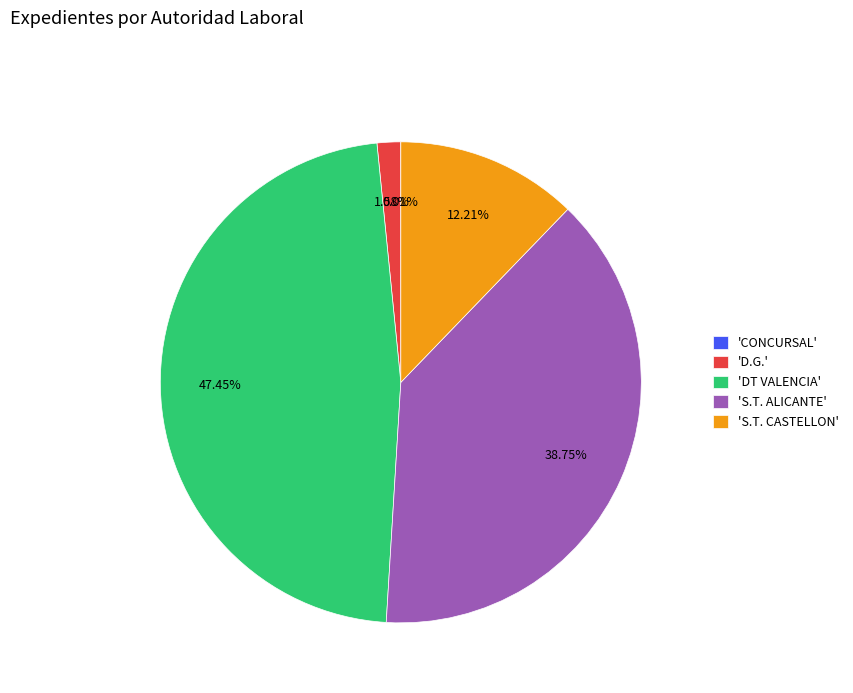

What is the largest slice in the pie chart?

'DT VALENCIA'